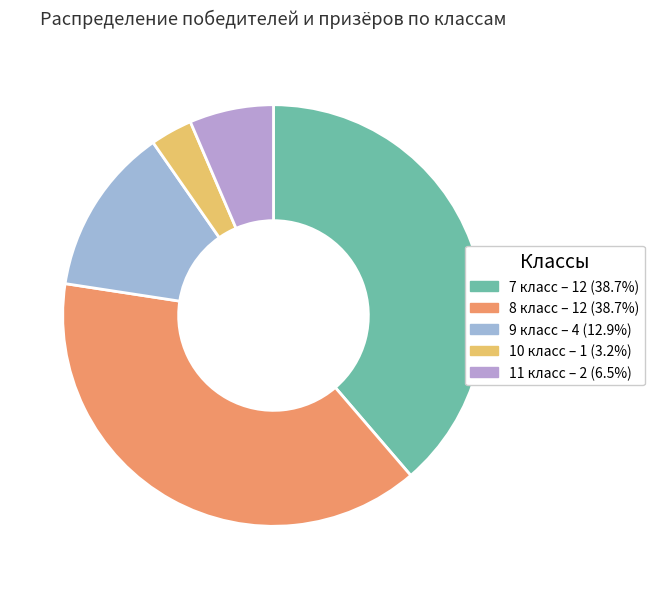

Combined, what portion of the pie is 9 класс and 10 класс?

16.1%